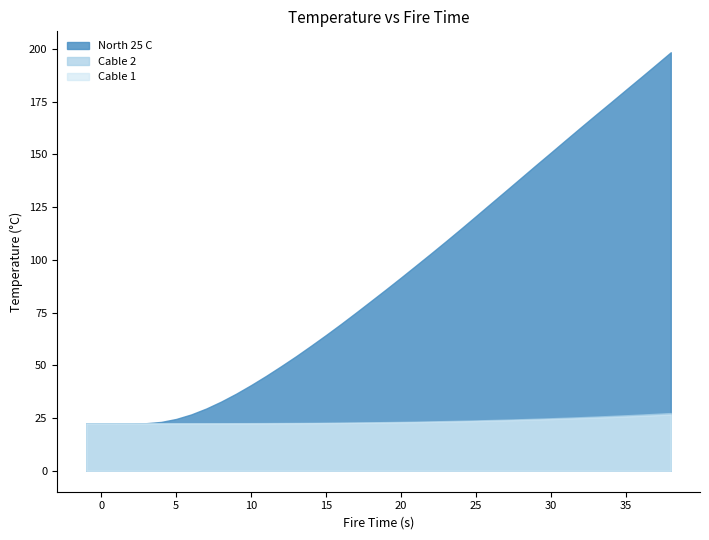

How many interior local valleys does the Cable 2 series have?

3